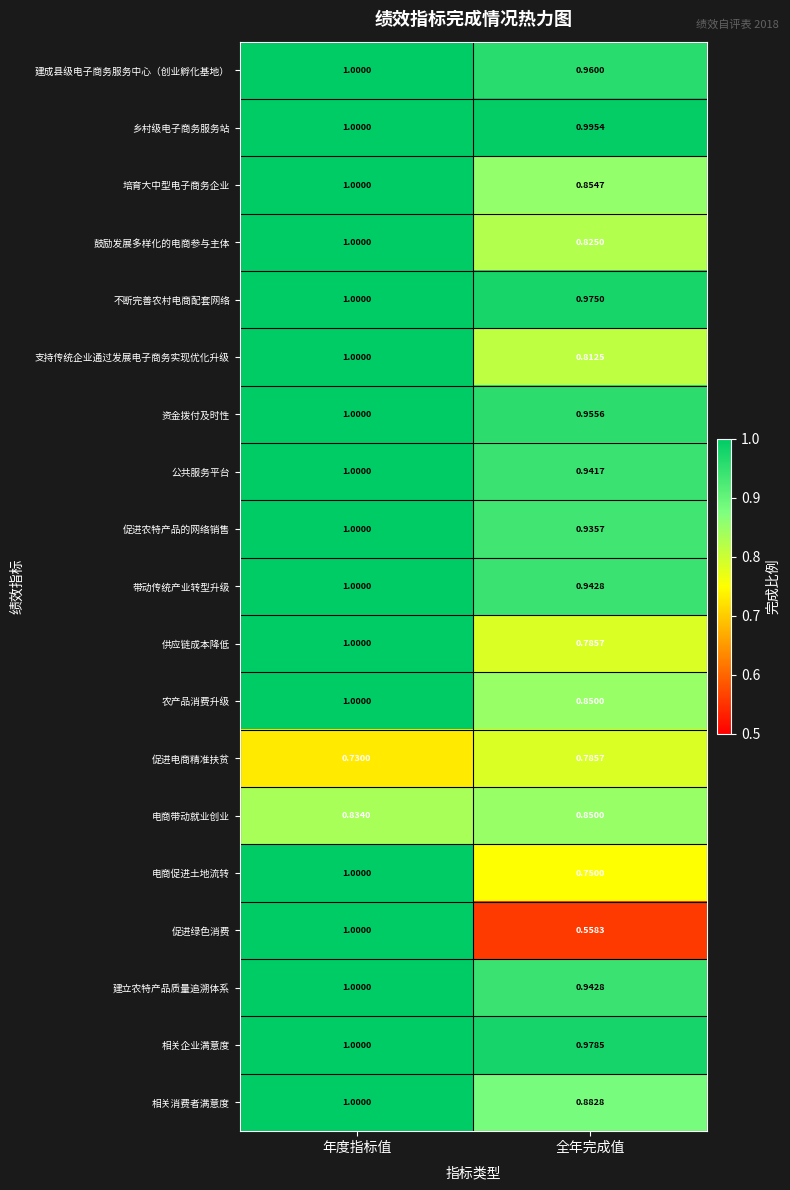

Which series has the widest spread of values?

促进绿色消费